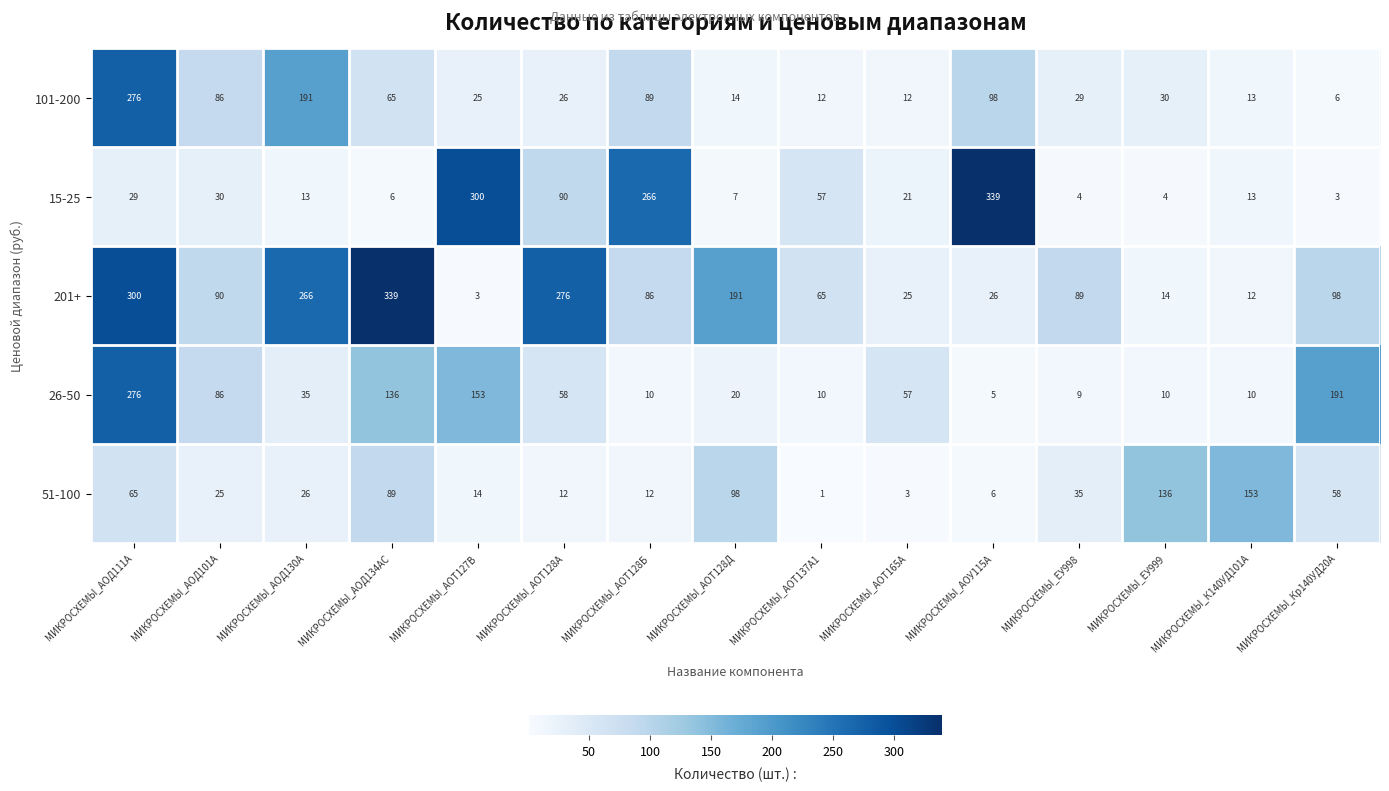

What is the maximum value shown in the chart?

339